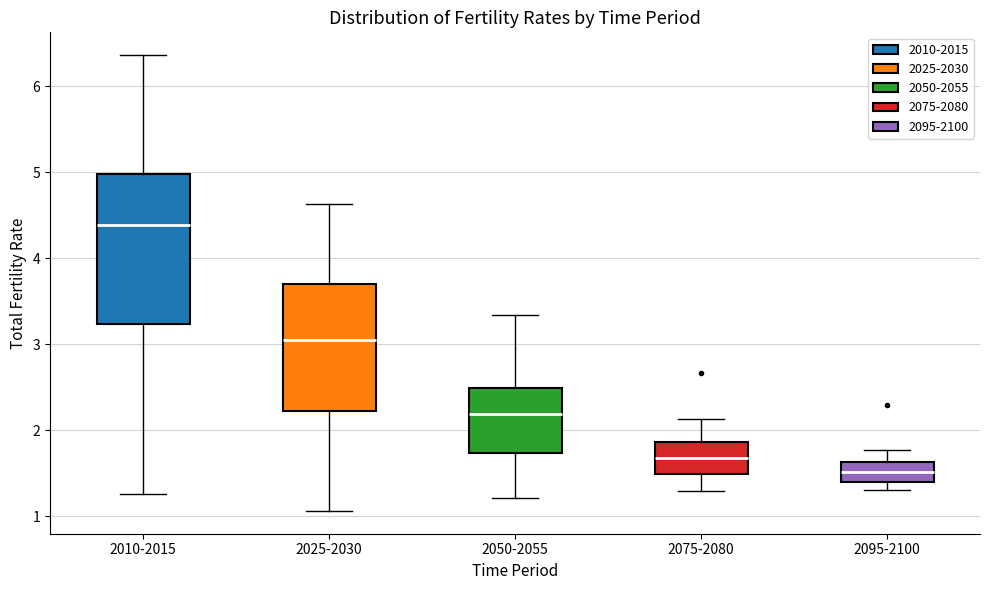

Which box has the highest median line?

2010-2015